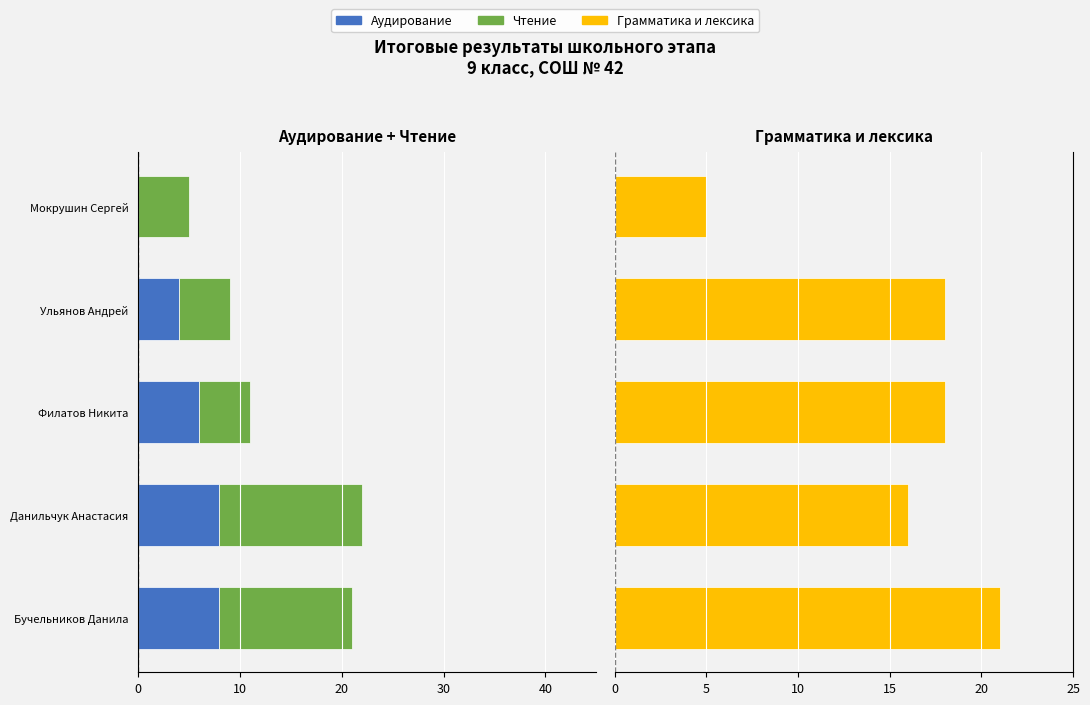

How many bars are there in each group?

3